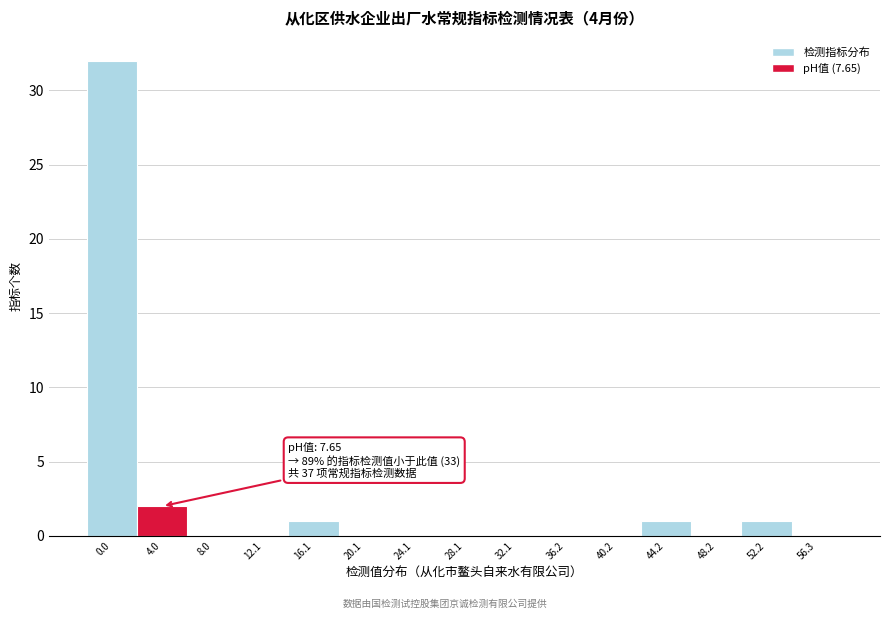

Reading left to right, list all the values displayed in this chart.

0.0=32	4.0=2	8.0=0	12.1=0	16.1=1	20.1=0	24.1=0	28.1=0	32.1=0	36.2=0	40.2=0	44.2=1	48.2=0	52.2=1	56.3=0